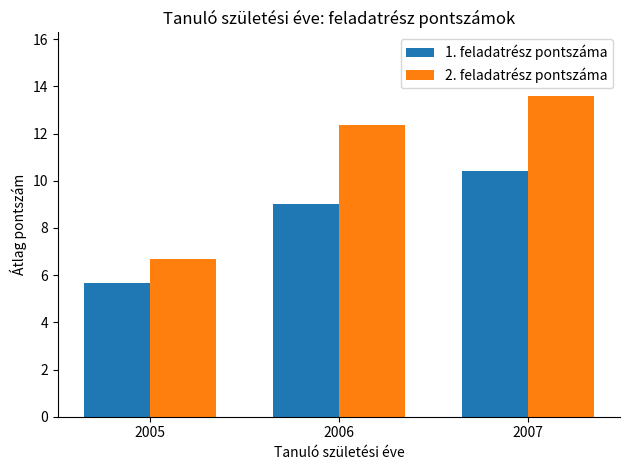

What is the sum of the 2. feladatrész pontszáma values at 2006 and 2005?

19.0